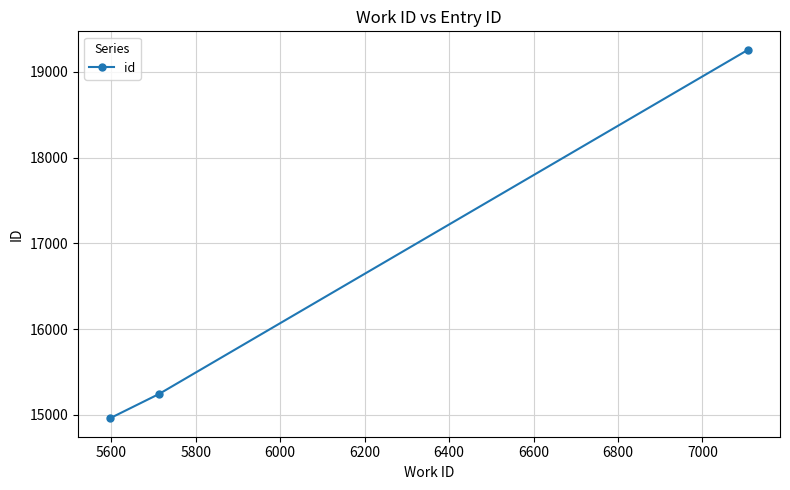

Does the chart have visible grid lines?

Yes